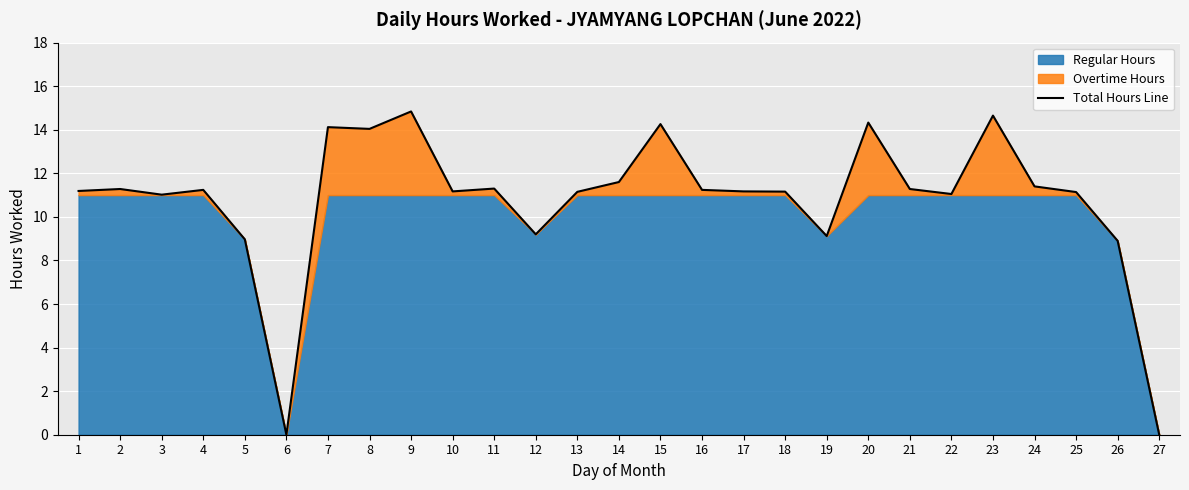

Count the number of values greater than 11.

21